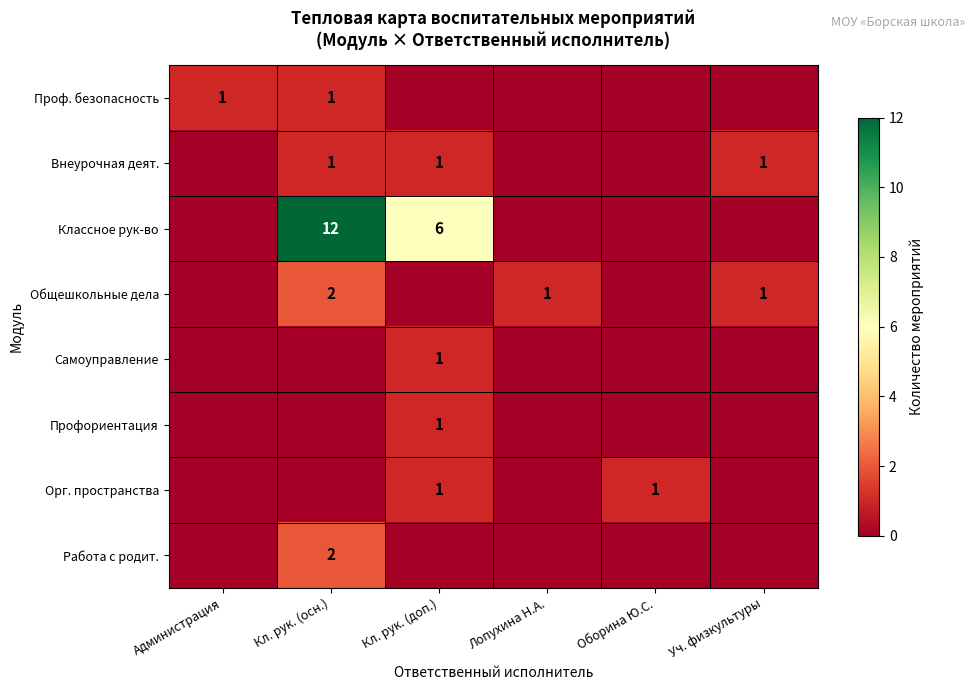

The Классное рук-во series shows 2 at Кл. рук. (доп.). True or false?

False